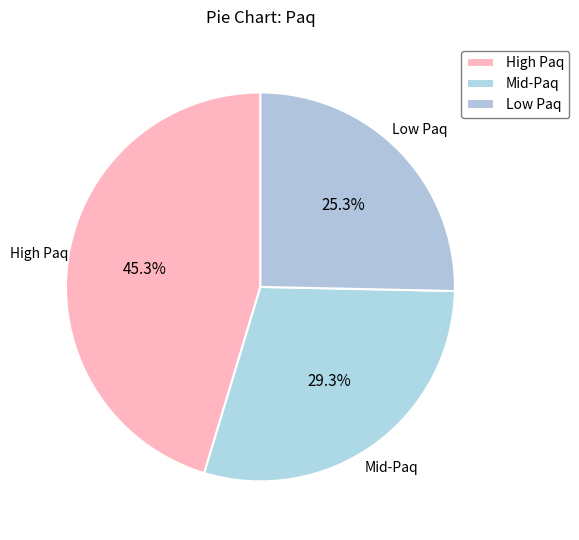

What portion of the pie excludes Low Paq?

74.7%